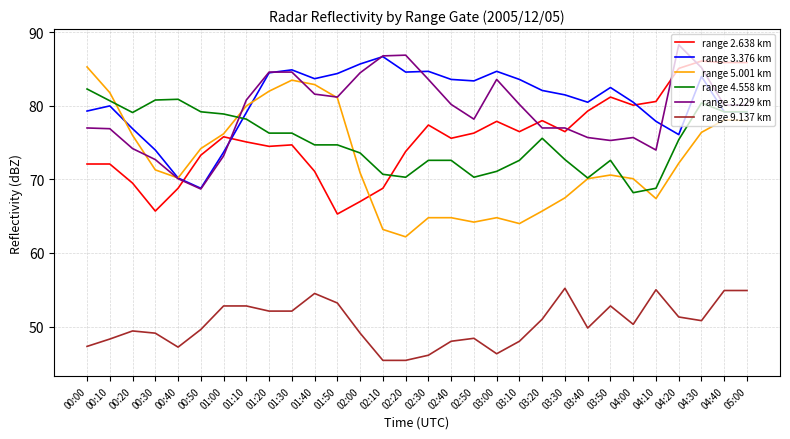

True or false: range 3.376 km has a value of 54.5 at 01:50.

False